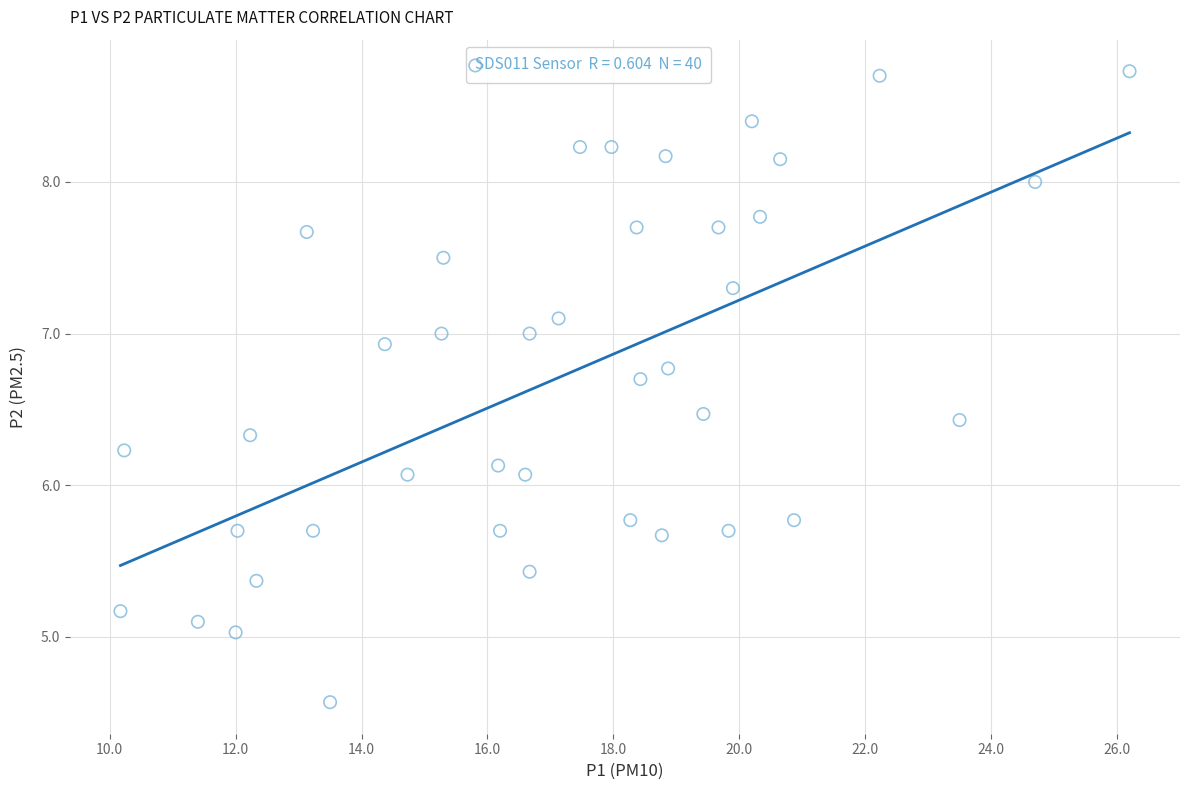

What is the range of X values (max minus min)?

16.0